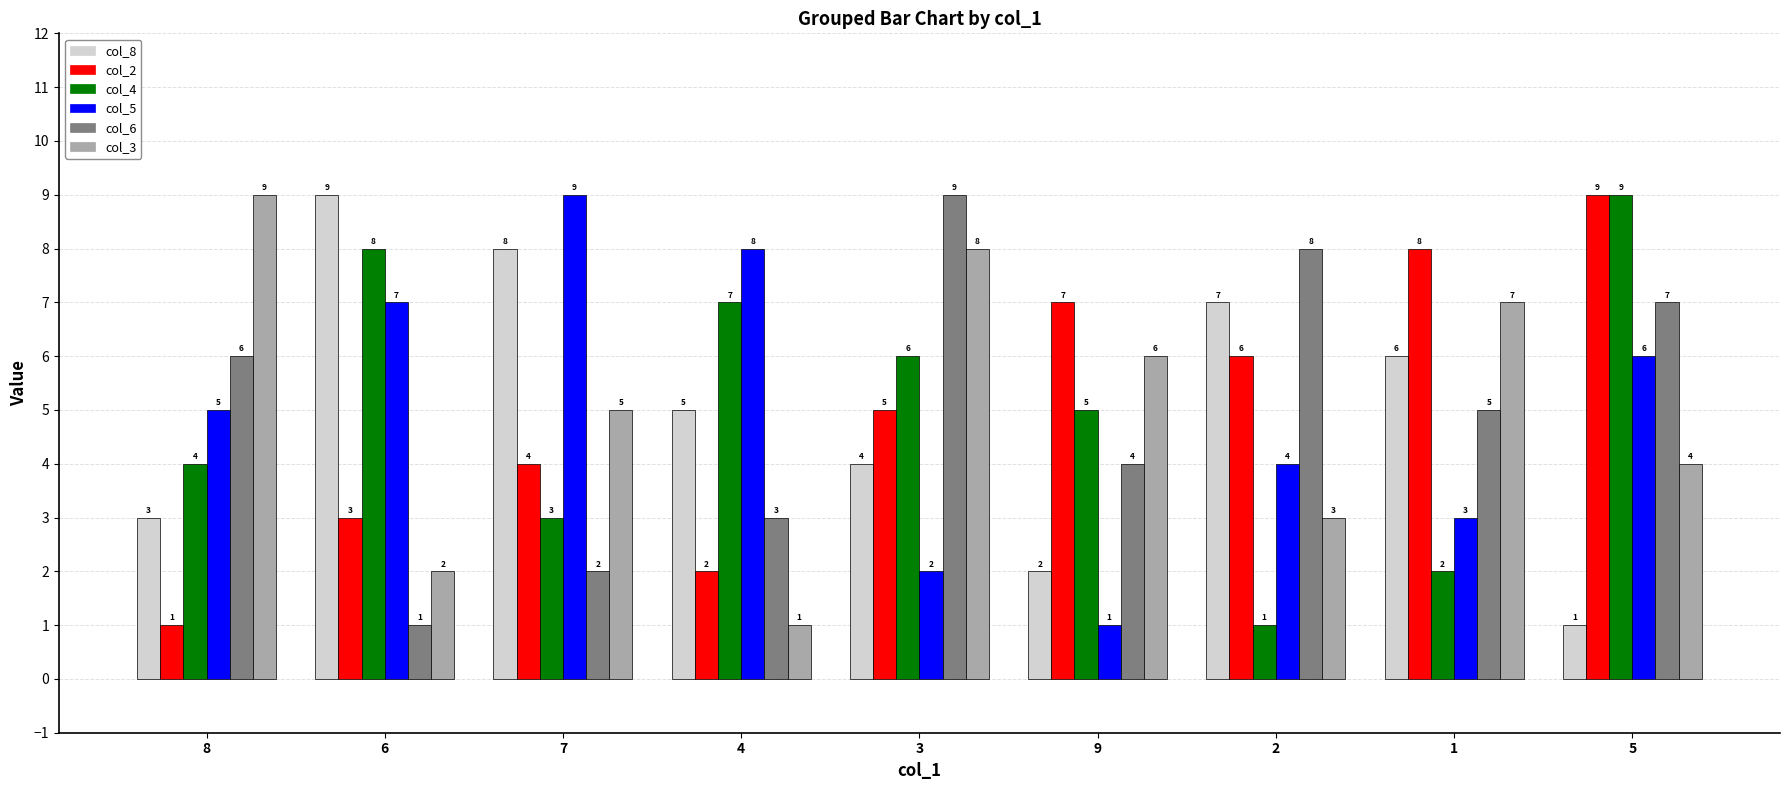

Reading left to right, list all the values displayed in this chart.

col_8: 8=3	6=9	7=8	4=5	3=4	9=2	2=7	1=6	5=1
col_2: 8=1	6=3	7=4	4=2	3=5	9=7	2=6	1=8	5=9
col_4: 8=4	6=8	7=3	4=7	3=6	9=5	2=1	1=2	5=9
col_5: 8=5	6=7	7=9	4=8	3=2	9=1	2=4	1=3	5=6
col_6: 8=6	6=1	7=2	4=3	3=9	9=4	2=8	1=5	5=7
col_3: 8=9	6=2	7=5	4=1	3=8	9=6	2=3	1=7	5=4